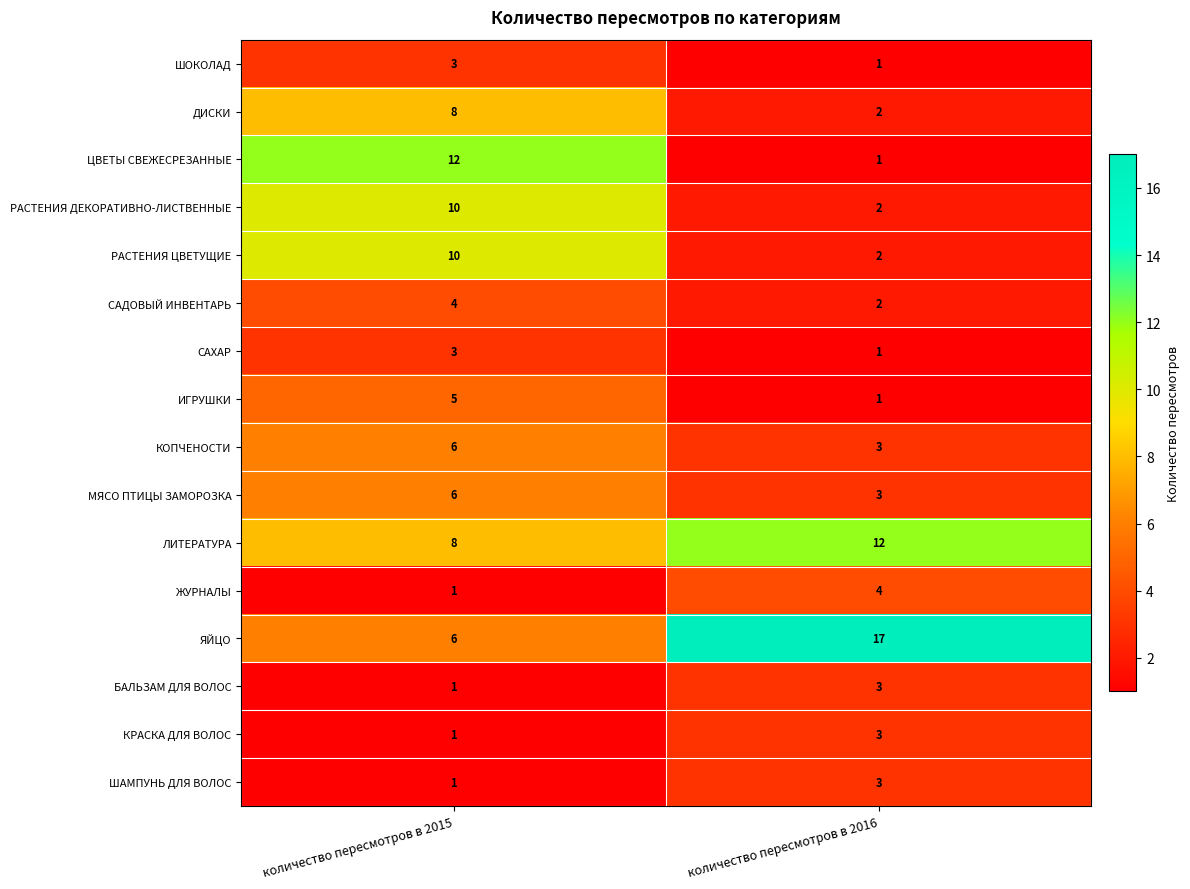

The РАСТЕНИЯ ДЕКОРАТИВНО-ЛИСТВЕННЫЕ series shows 18 at количество пересмотров в 2015. True or false?

False